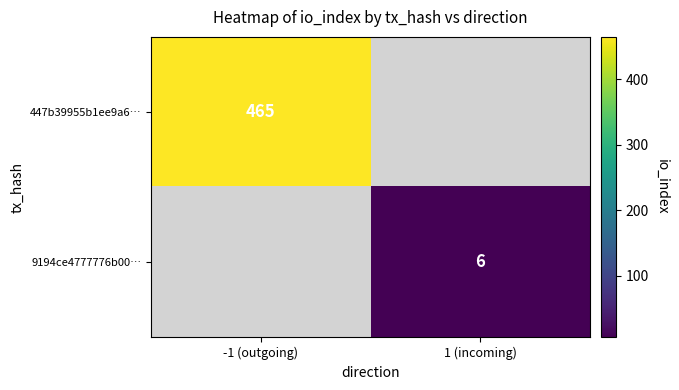

True or false: 9194ce4777776b00… has a value of 7.9 at 1 (incoming).

False